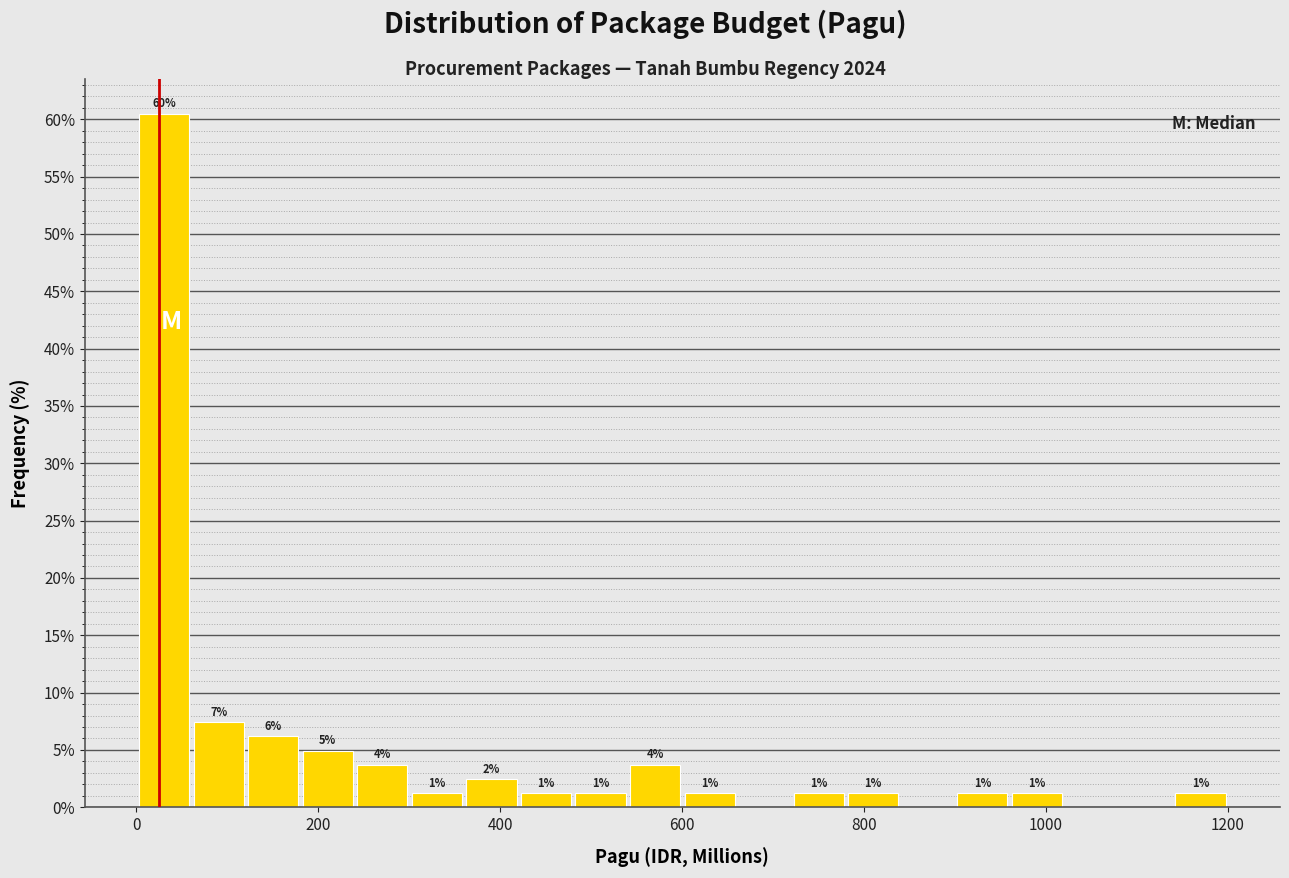

Read against the x-axis, roughly where is the centre of the tallest bar?

40